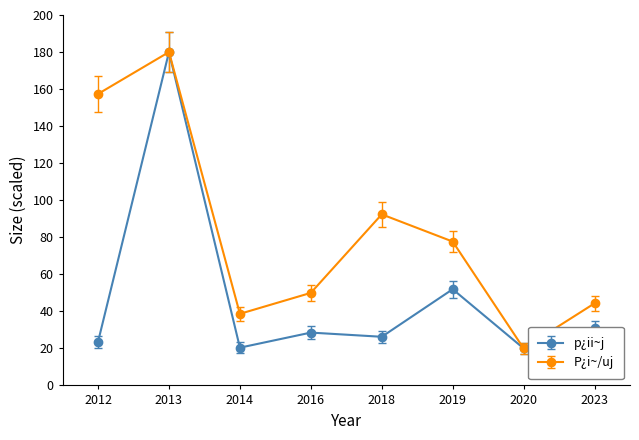

How many distinct data groups are displayed?

2